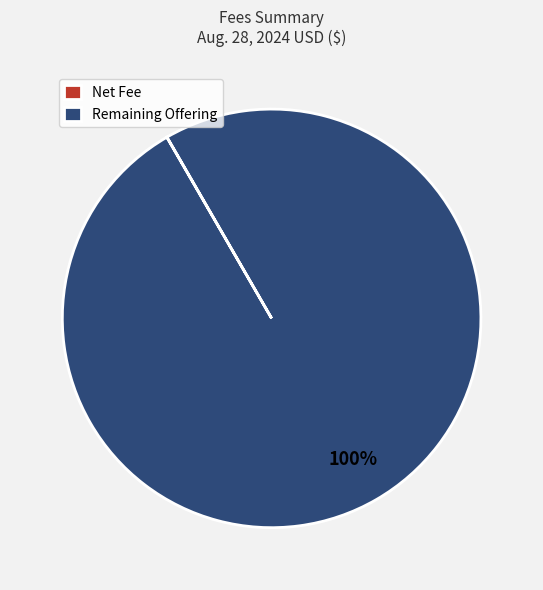

To the nearest percent, what is the average slice percentage?

50%